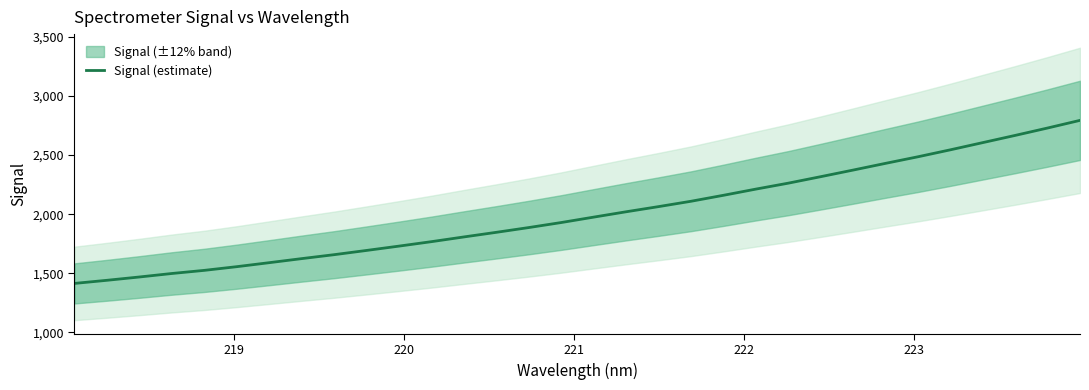

What is the lowest value of the Signal (estimate) series?

1414.0